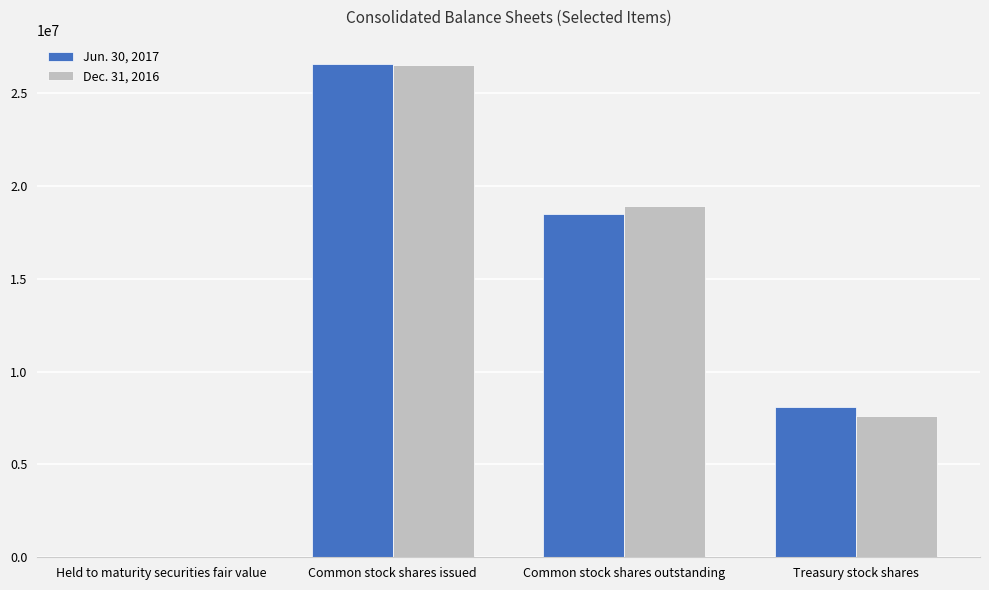

Between Common stock shares issued and Common stock shares outstanding, which series saw the biggest shift?

Jun. 30, 2017